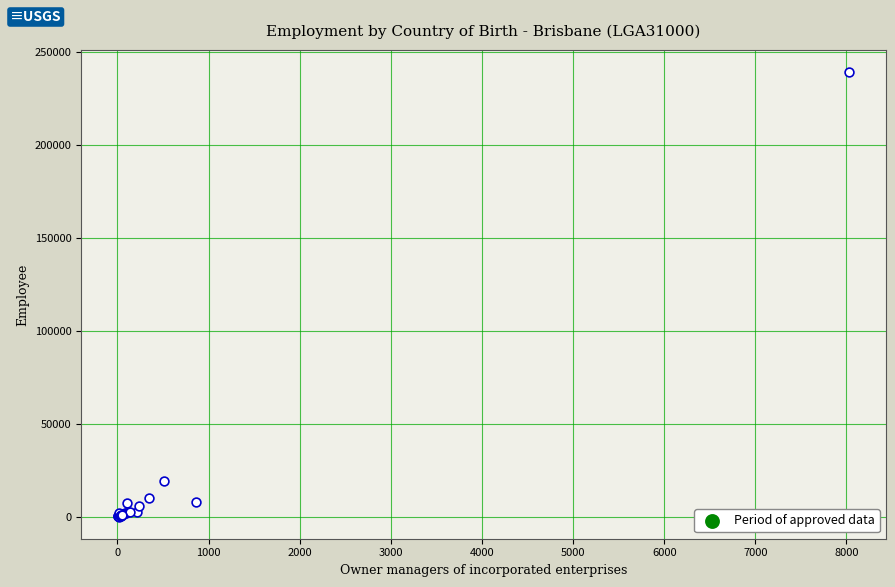

What Y value in the scatter plot is closest to 119424?

19430